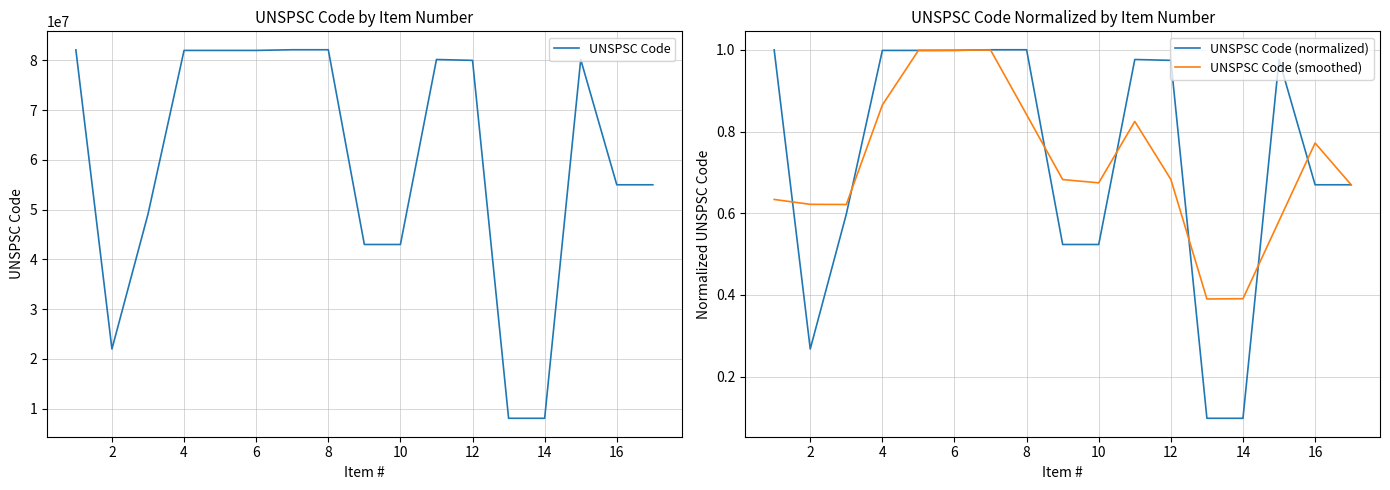

What is the lowest value of the UNSPSC Code (smoothed) series?

0.4